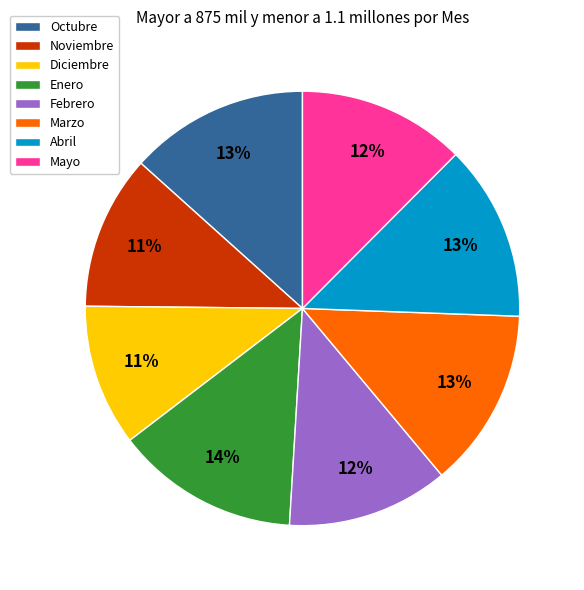

Is it true that Octubre is 1% of the pie?

False